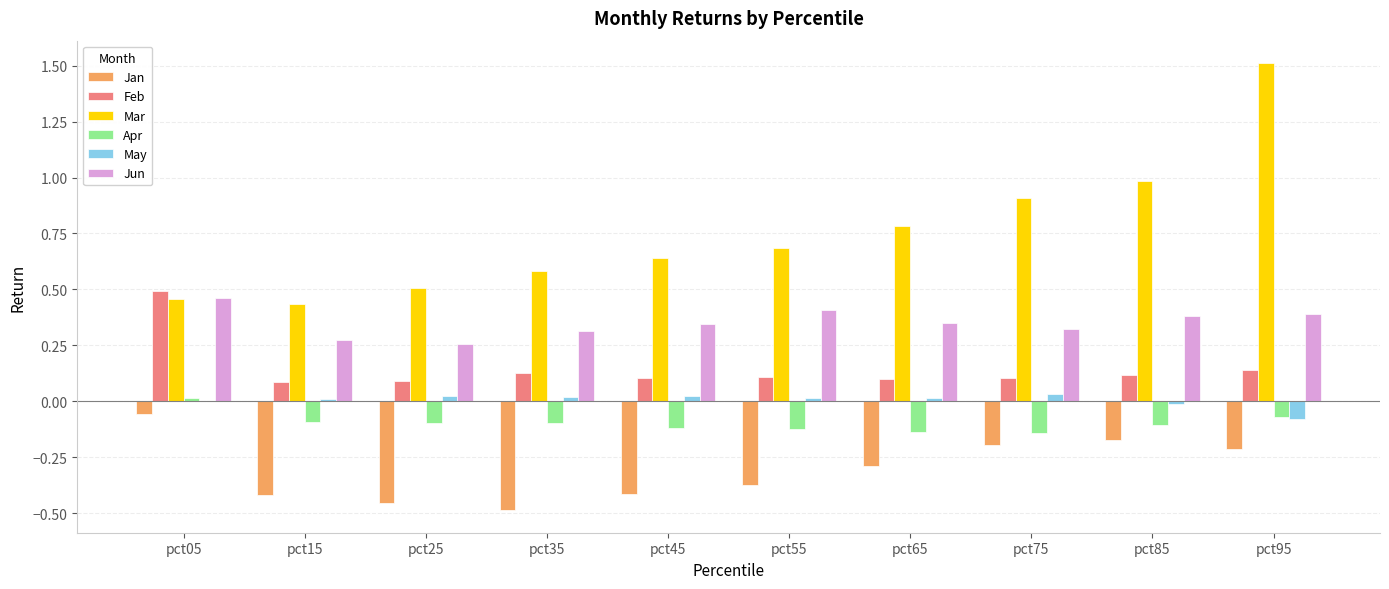

What is the greatest value displayed?

1.5